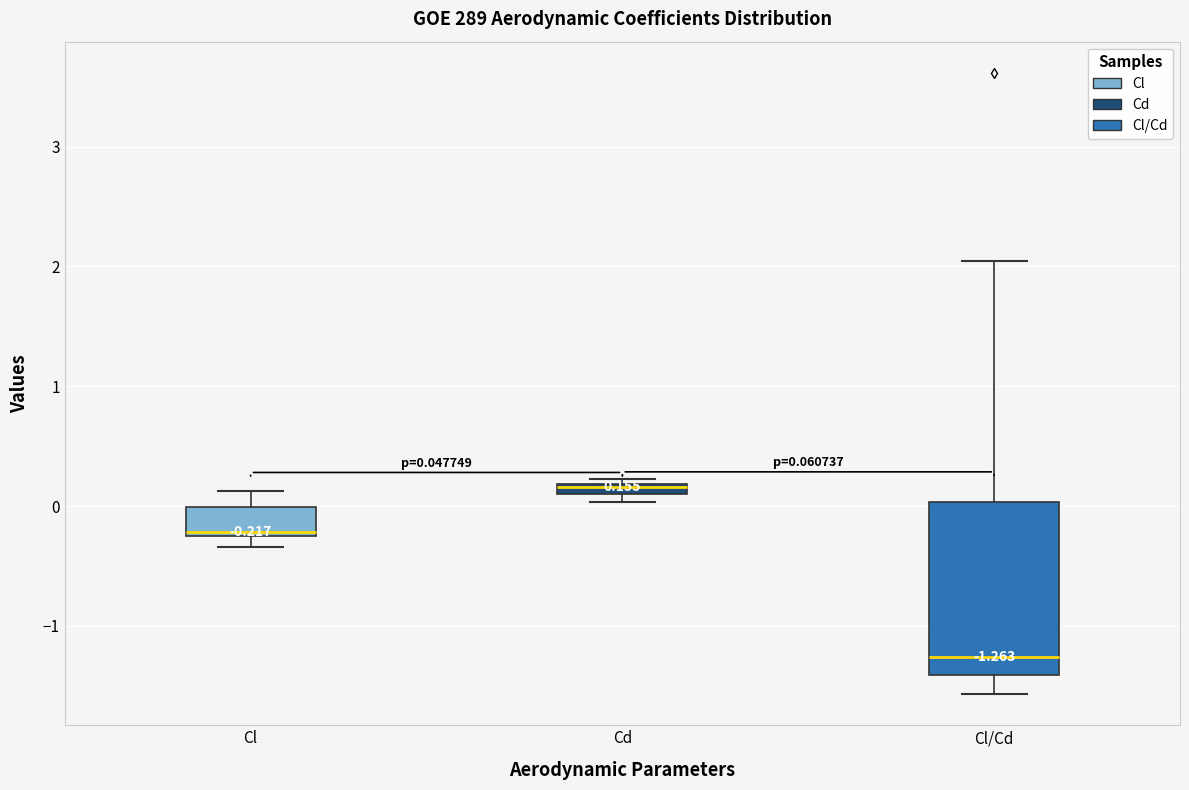

Which box is the tallest, from its lower edge to its upper edge?

Cl/Cd